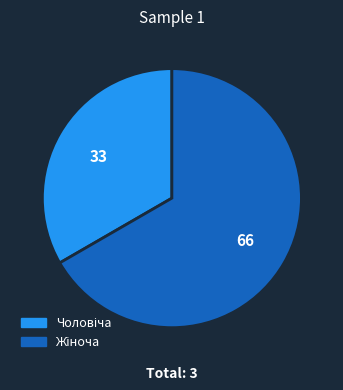

What is the ratio of the value at Жіноча to the value at Чоловіча?

2.0